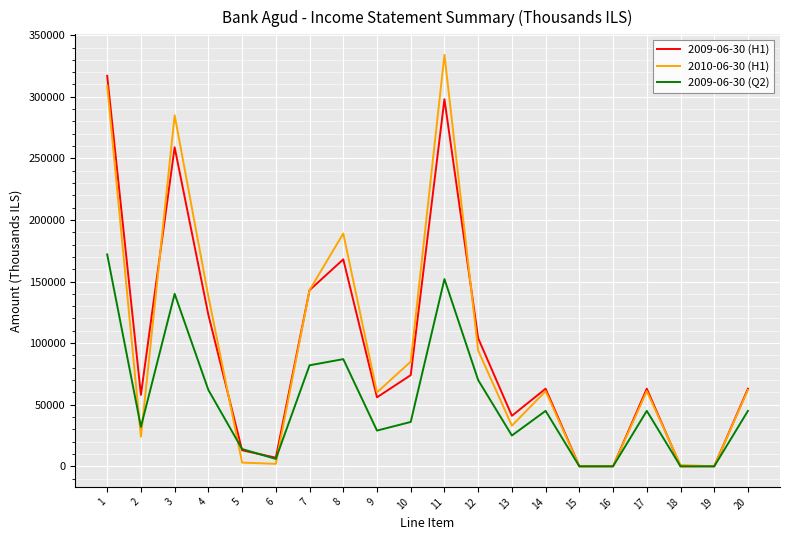

What is the average value of the 2010-06-30 (H1) series?

94200